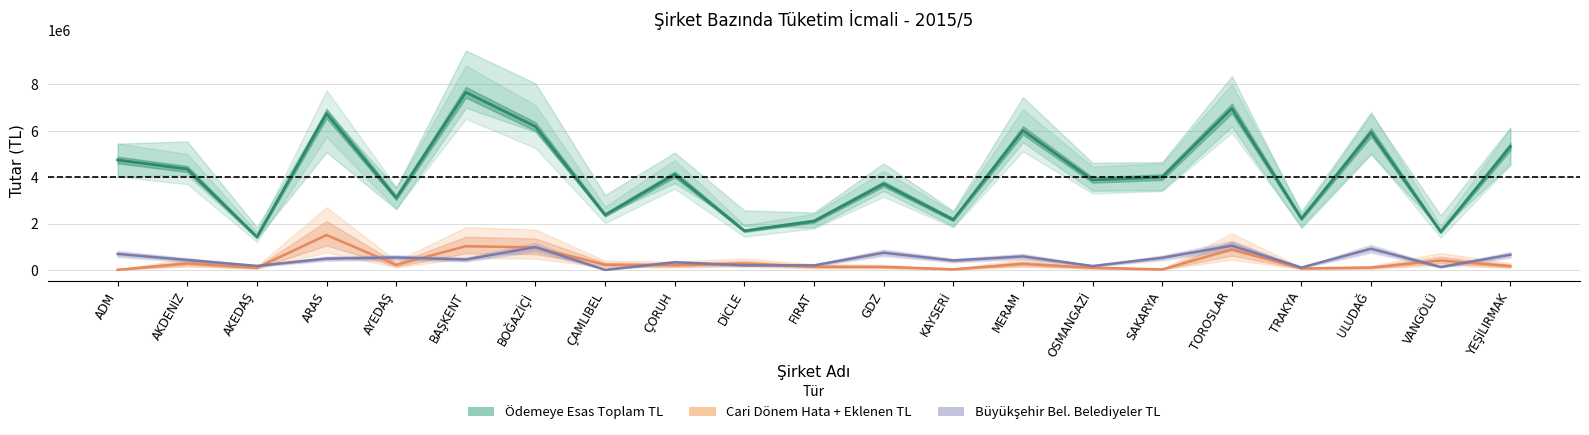

How many categories are shown in the chart?

21